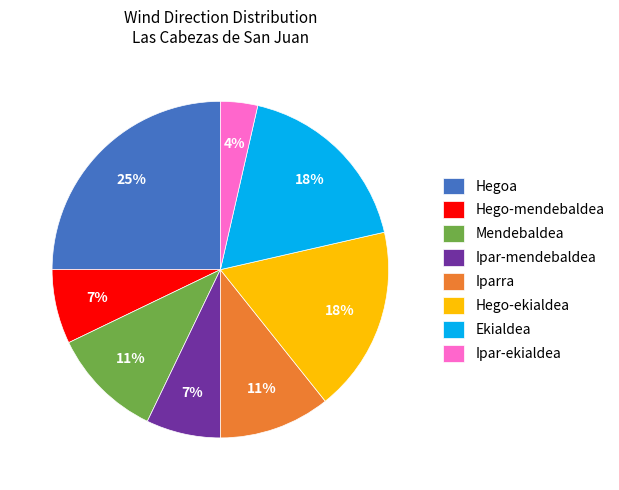

Is there any slice that represents more than half of the pie?

No